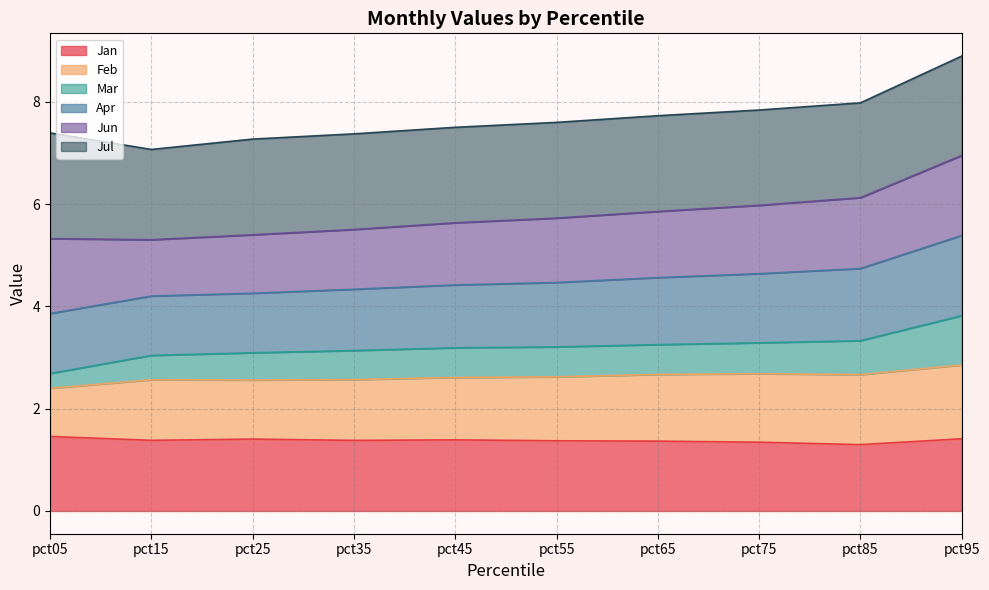

What is the maximum value for Jan?

1.5